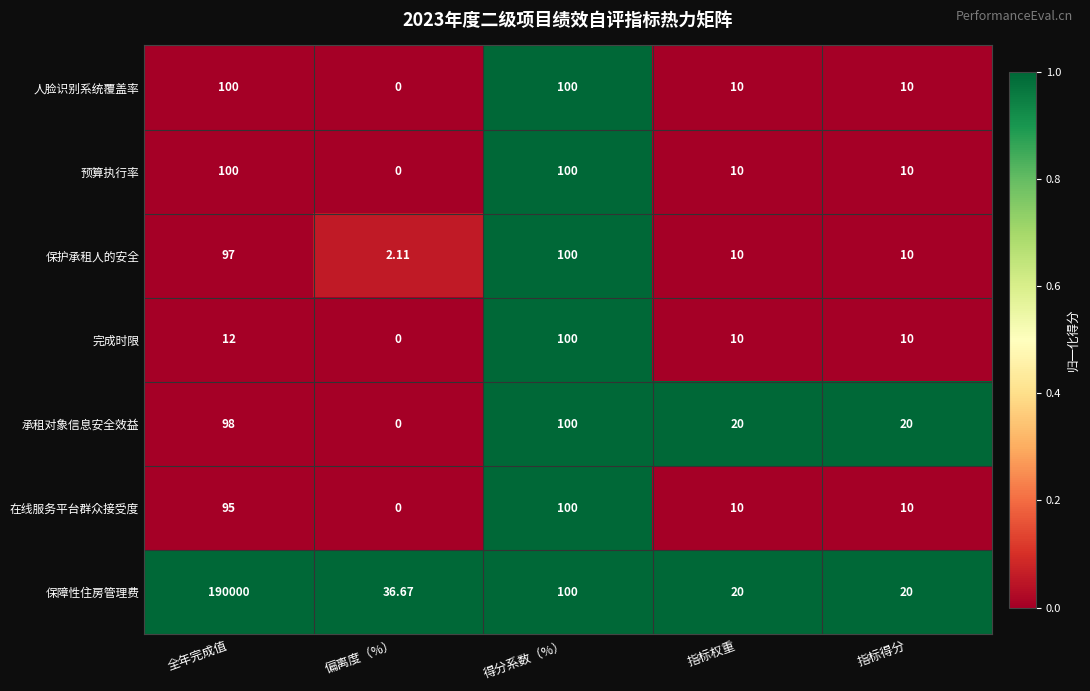

Where does the 在线服务平台群众接受度 series first go above 10?

全年完成值